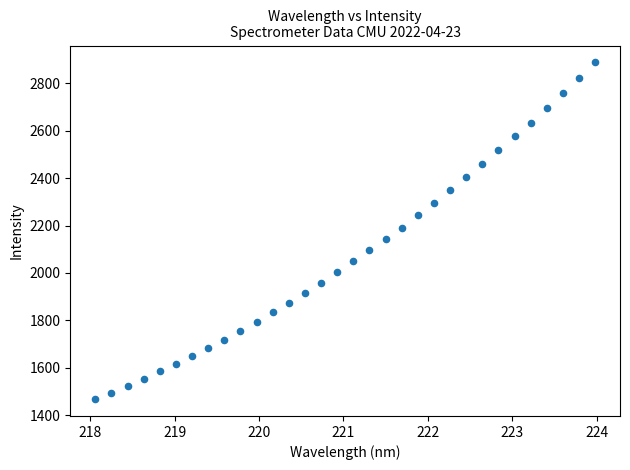

What is the range of Y values (max minus min)?

1421.2